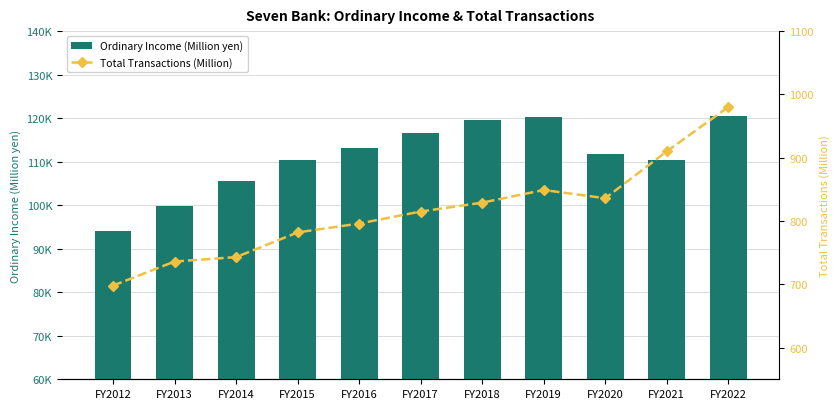

Which series changed the most between FY2017 and FY2019?

Ordinary Income (Million yen)